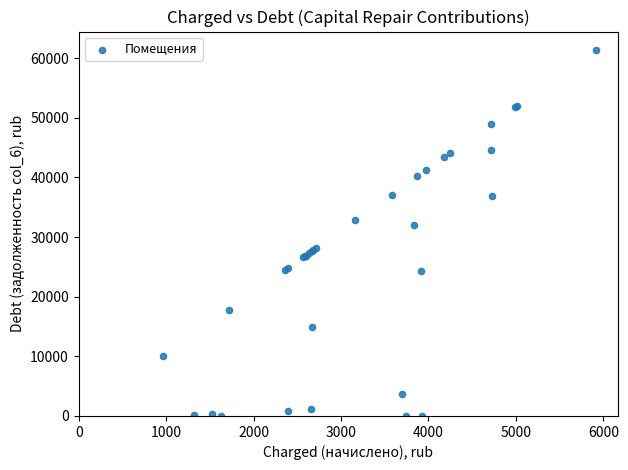

What Y value in the scatter plot is closest to 30696?

31949.1